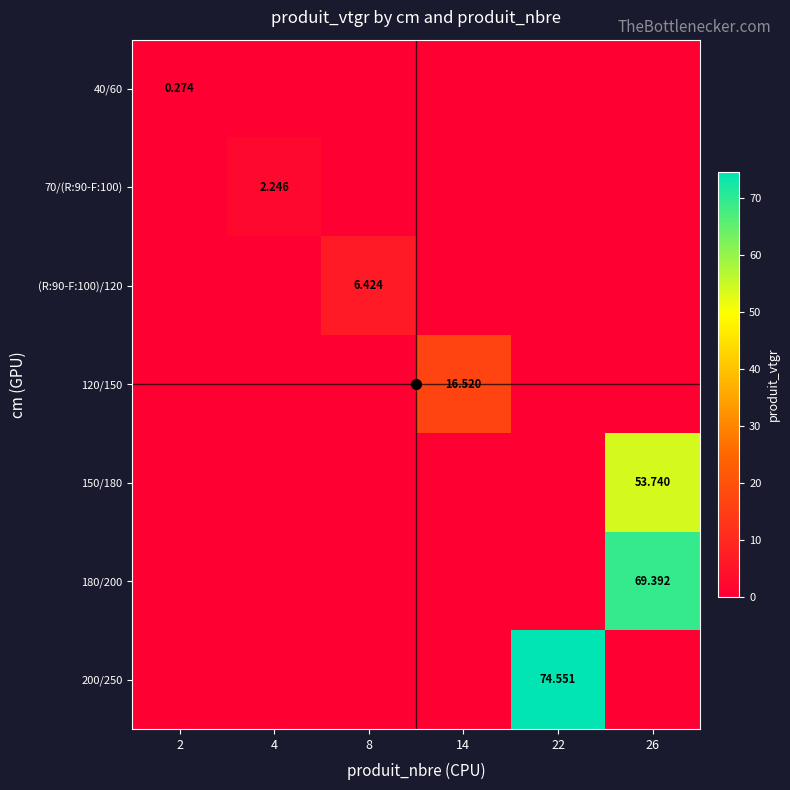

What is the sum of all 180/200 values?

69.4